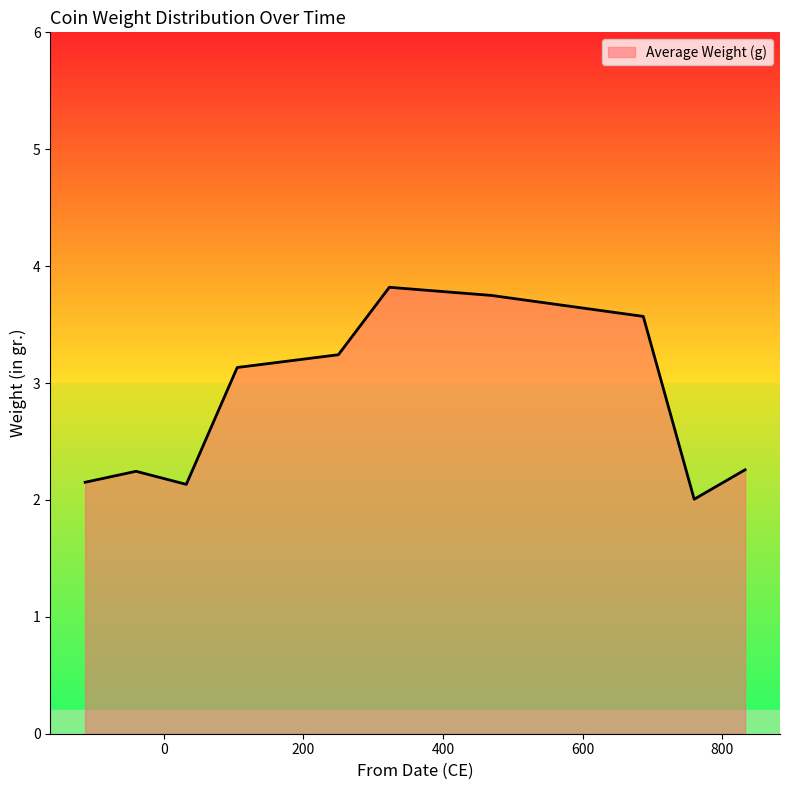

What is the greatest value displayed?

3.8